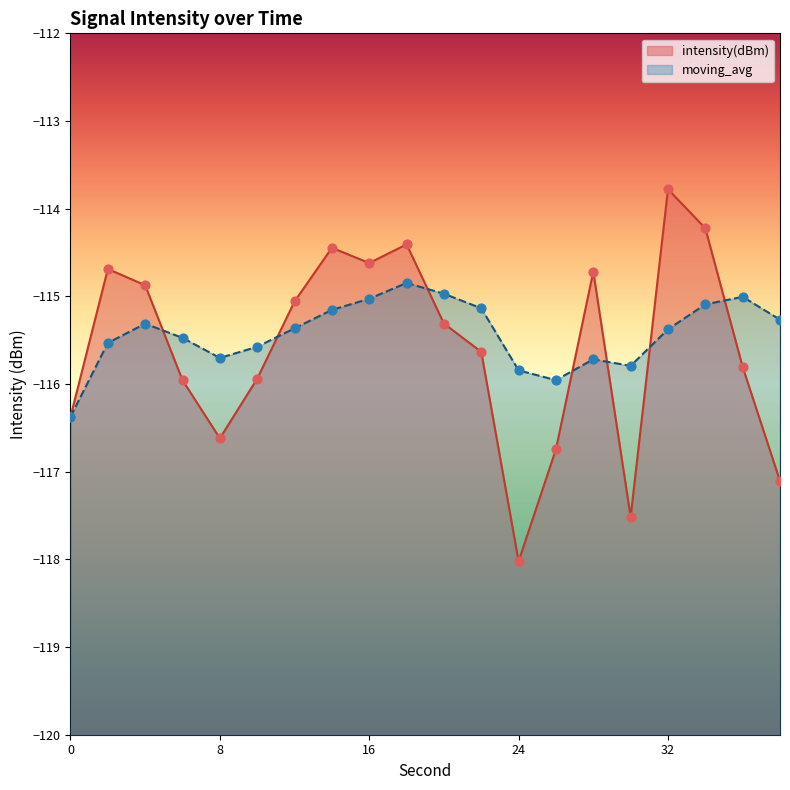

What are all the series names shown in the legend?

intensity(dBm), moving_avg